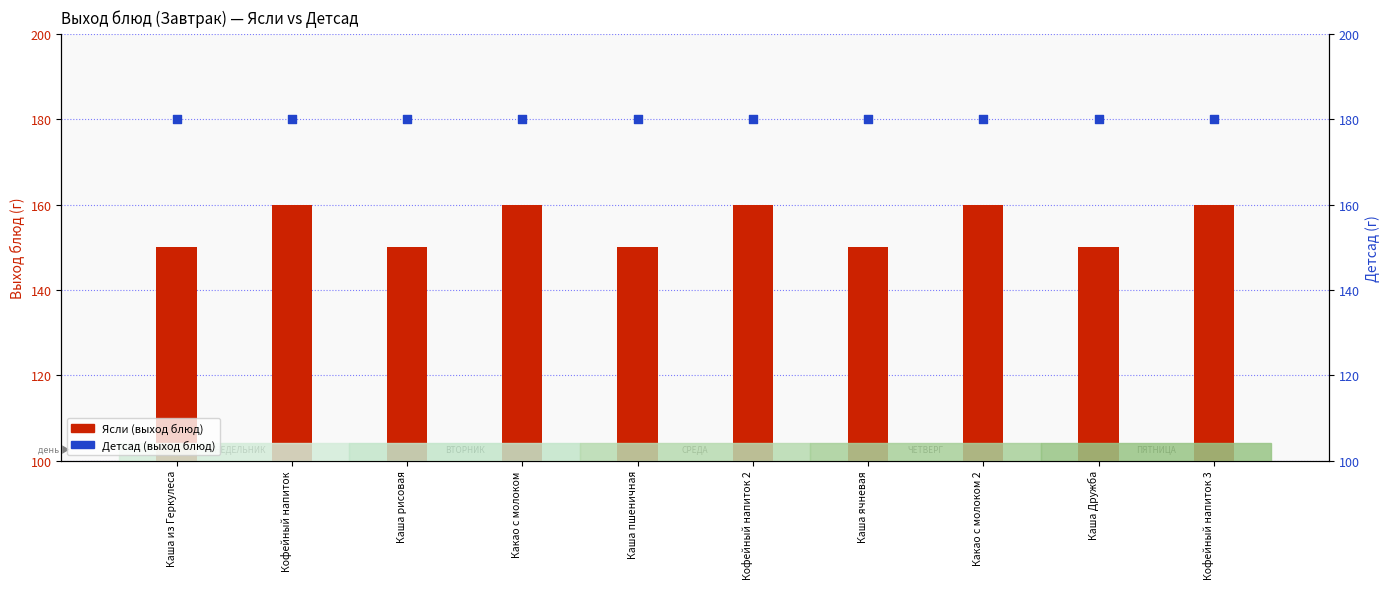

Which series reaches the maximum Y coordinate?

Детсад (выход блюд)